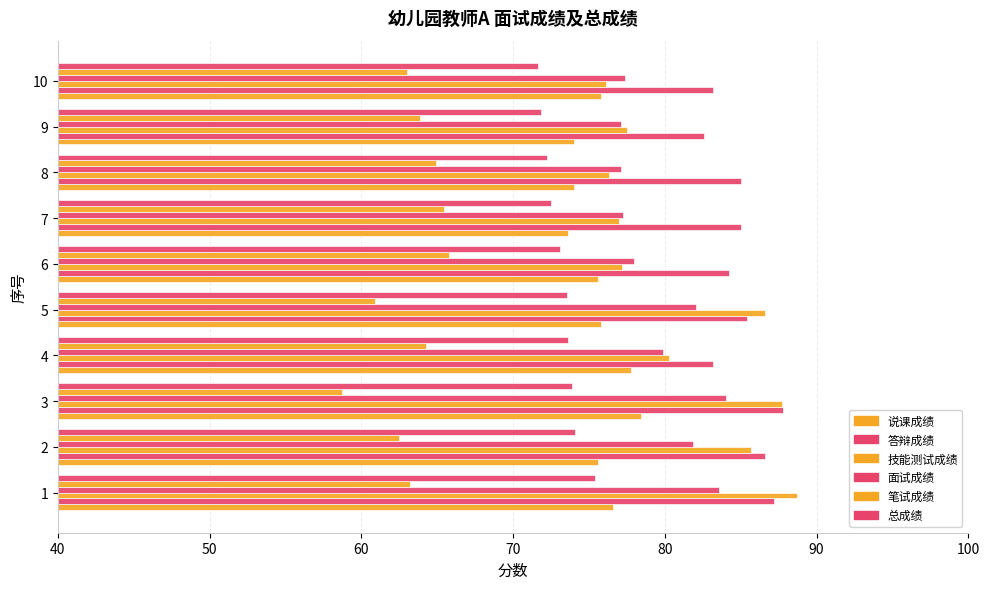

How many data points in 技能测试成绩 are above 80?

5